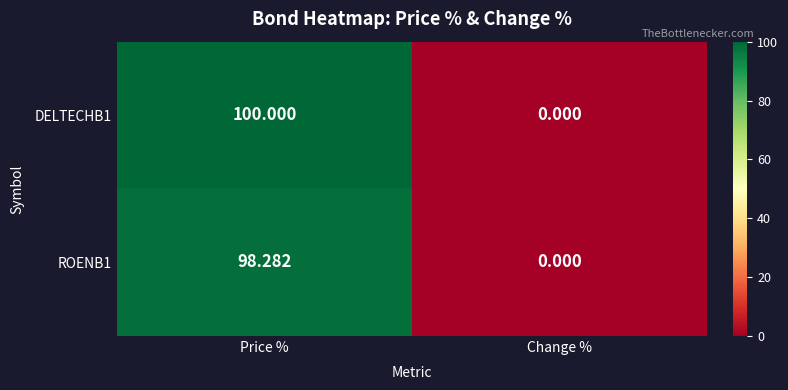

How many values in DELTECHB1 are above zero?

1